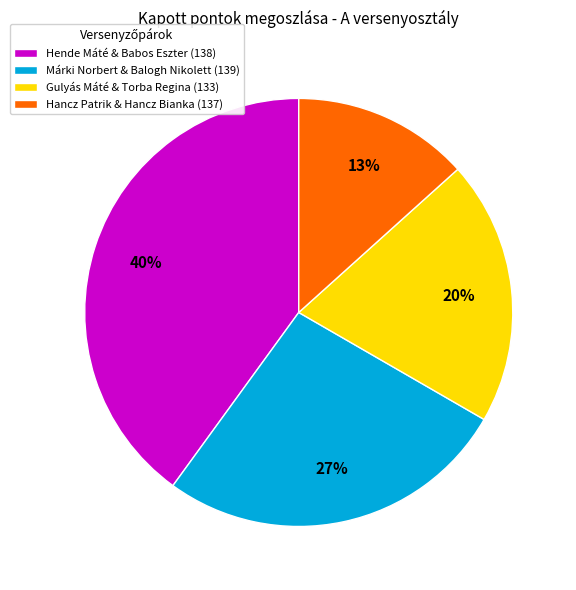

Which has a higher value, Gulyás Máté & Torba Regina (133) or Hende Máté & Babos Eszter (138)?

Hende Máté & Babos Eszter (138)